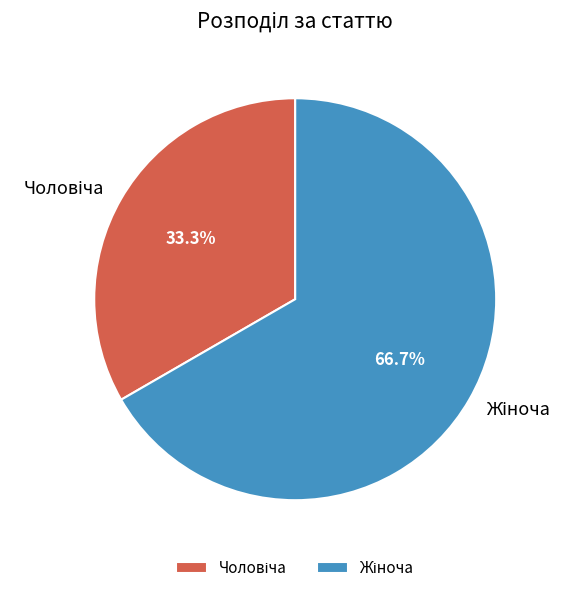

Does any single category account for the majority?

Yes